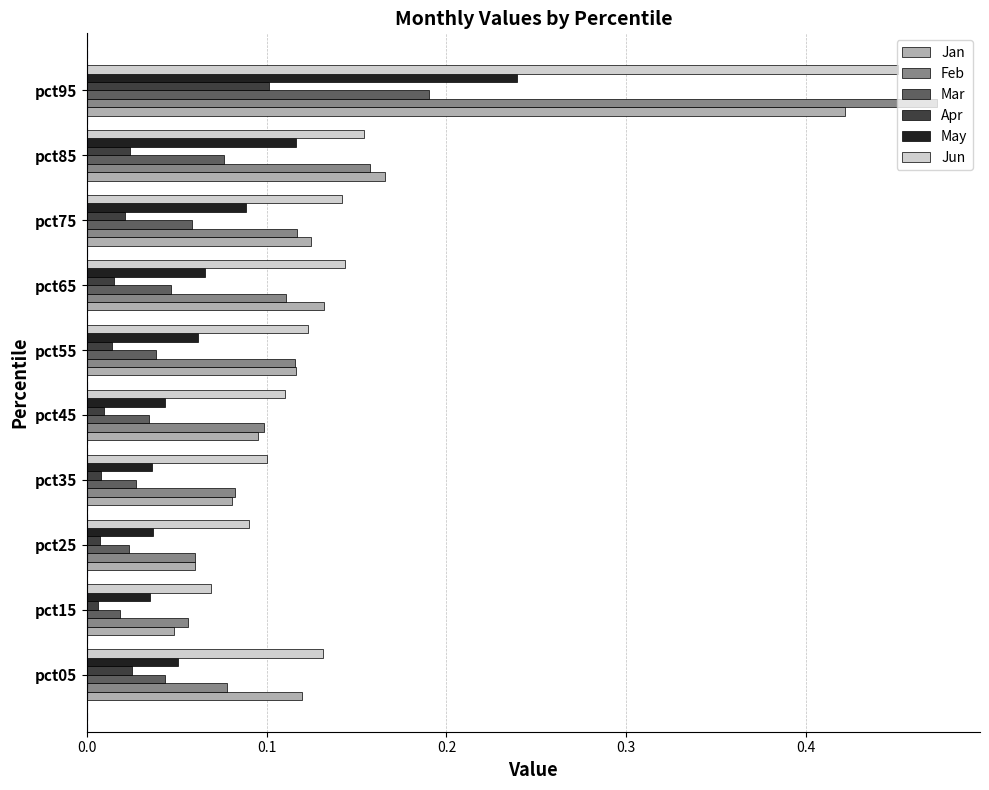

Which series has the largest range (max minus min)?

Feb